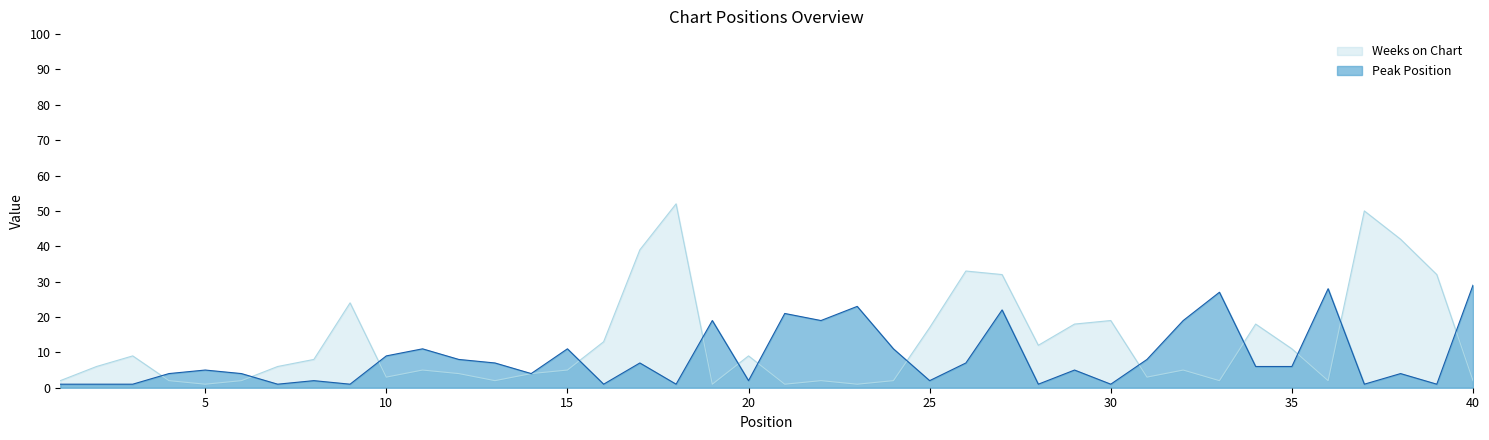

The value of Peak Position at 8 is 2. True or false?

True